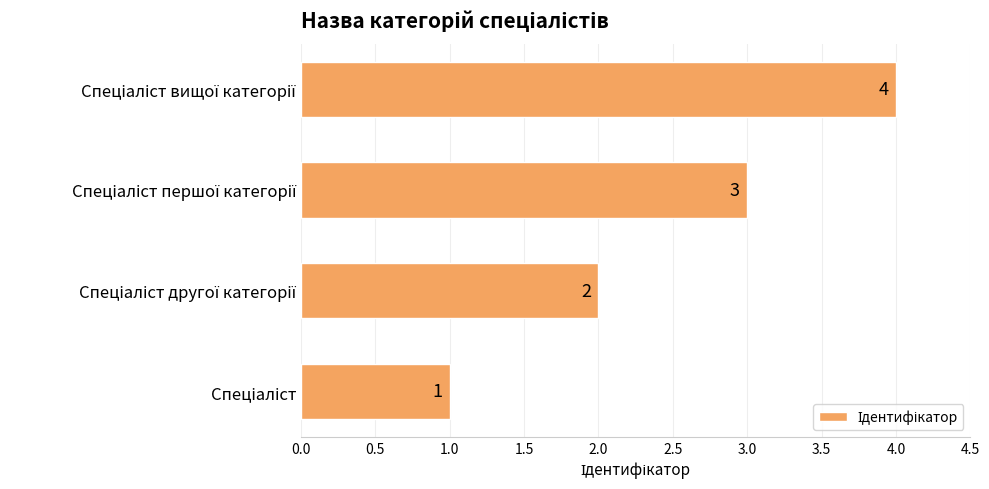

How many values are between 2 and 4?

3